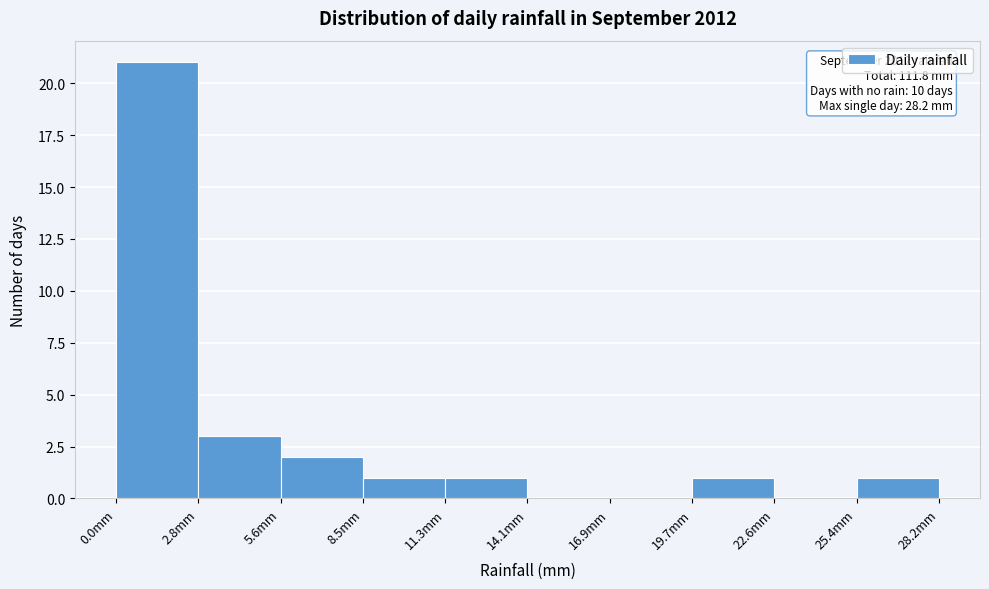

Which range on the x-axis has the tallest bar?

0.0 to 3.0